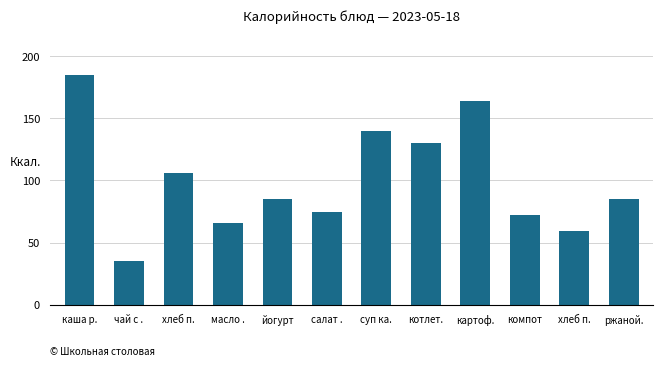

What is the value of the 12th bar from the left?

85.0